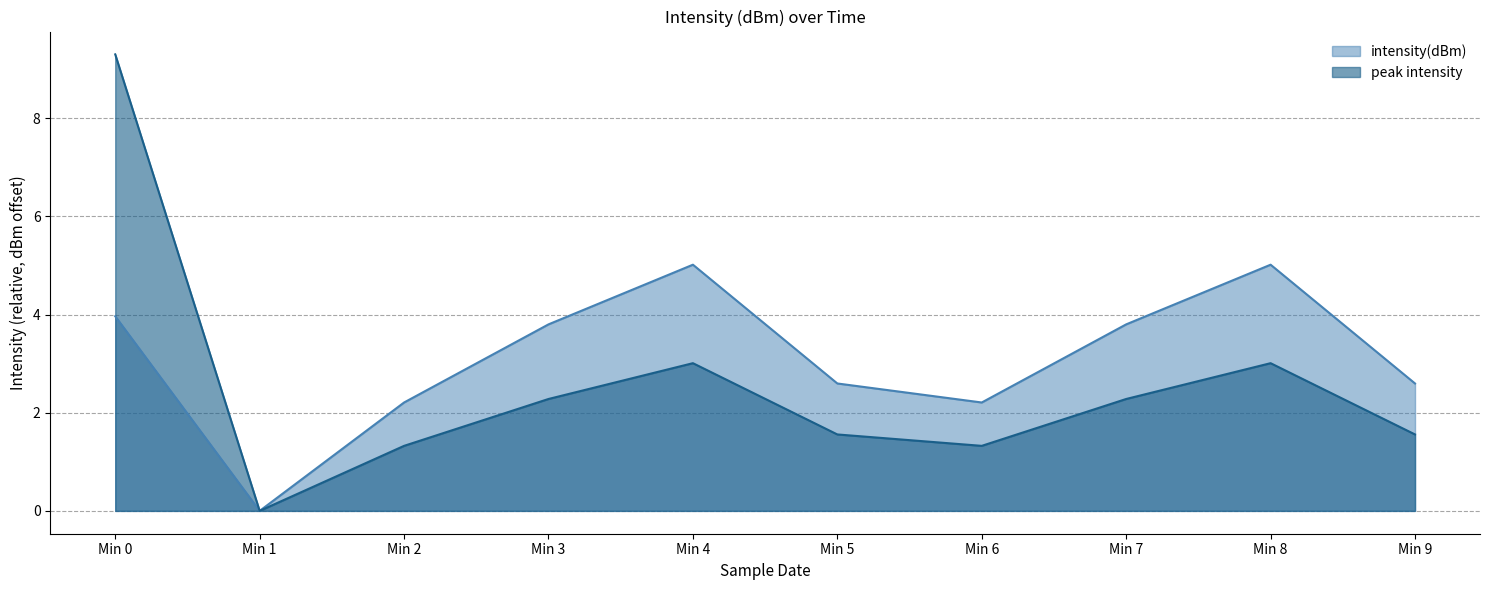

Rank the series by their average value, from lowest to highest.

peak intensity, intensity(dBm)